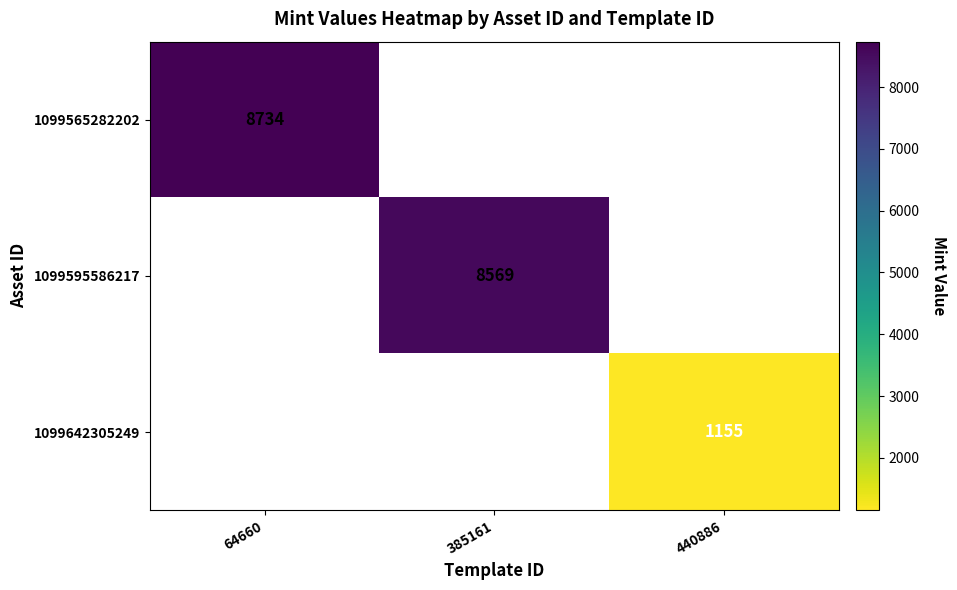

The value of 1099642305249 at 440886 is 476. True or false?

False